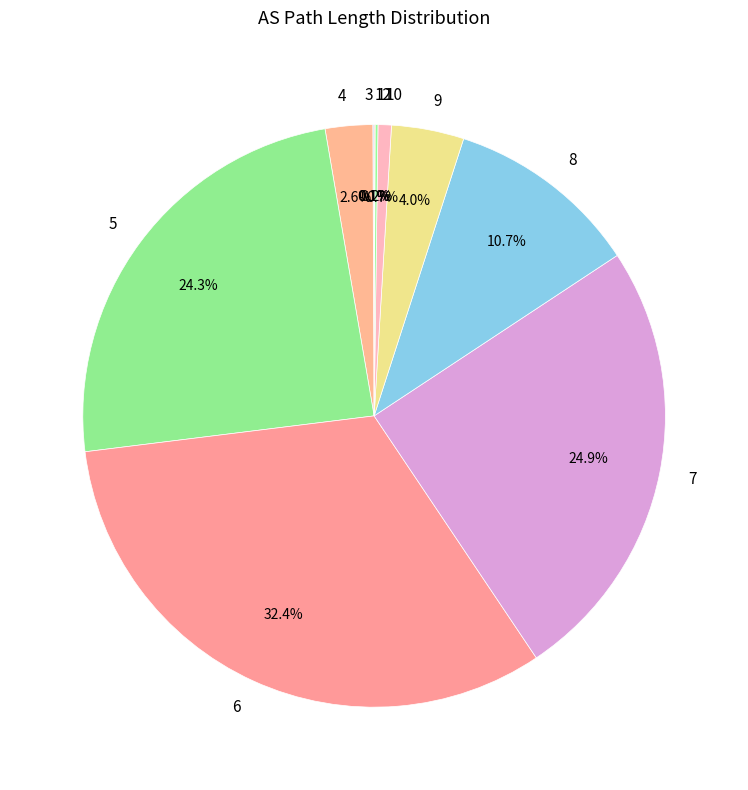

Combined, what portion of the pie is 4 and 9?

6.6%